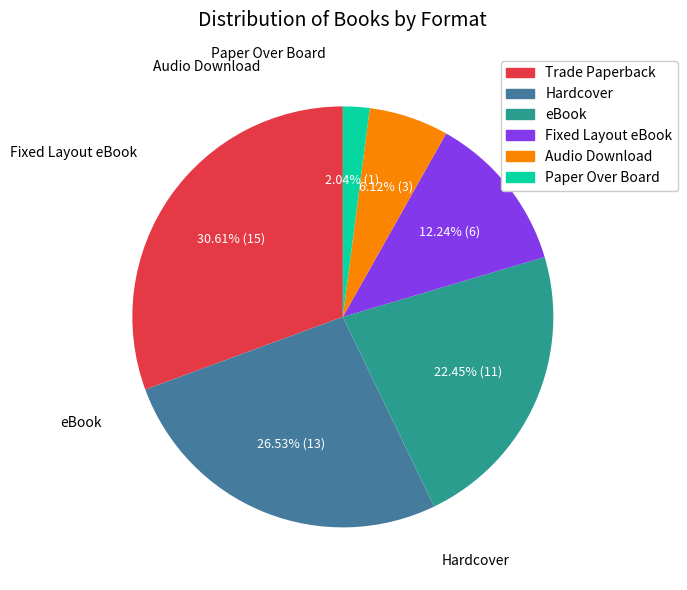

Do Hardcover and Audio Download together represent more than half of the pie?

No